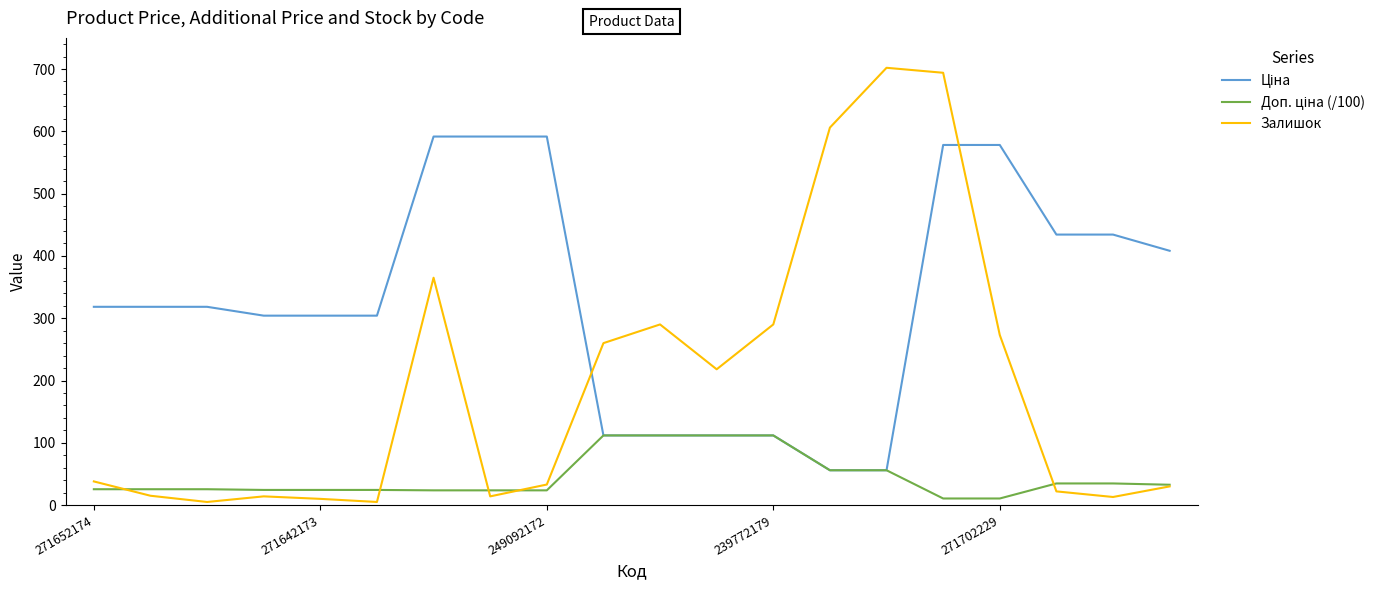

What is the greatest value displayed?

702.0